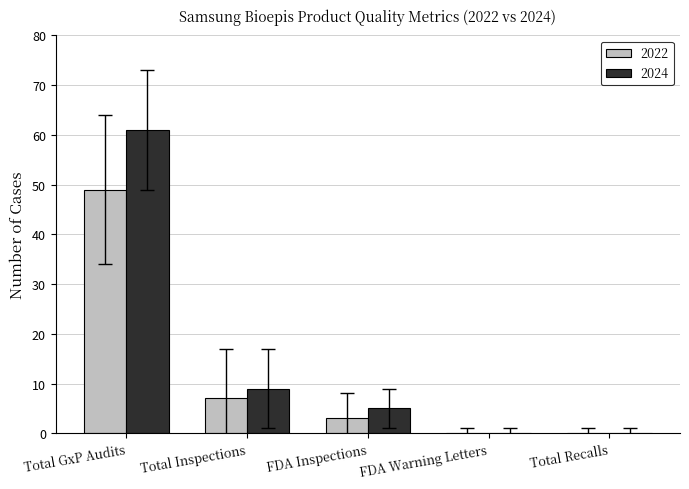

Between Total GxP Audits and FDA Inspections, which series saw the biggest shift?

2024